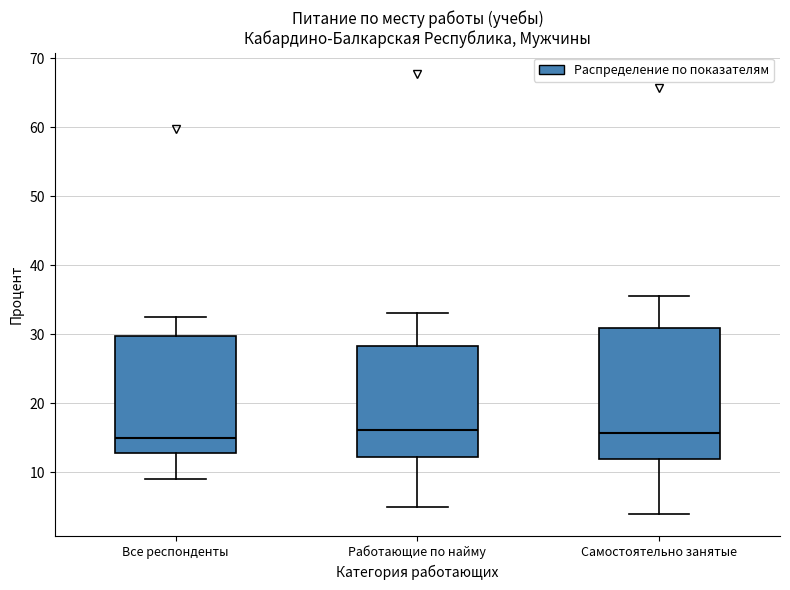

Reading left to right, transcribe this box plot: for each box, give where its median line is, the range the box spans, and where its two whiskers end, as read against the y-axis. The values are not printed on the chart, so give them approximately, as read against the axis.

Все респонденты: median 15, box 13 to 30, whiskers 9 to 32
Работающие по найму: median 16, box 12 to 28, whiskers 5 to 33
Самостоятельно занятые: median 16, box 12 to 31, whiskers 4 to 35